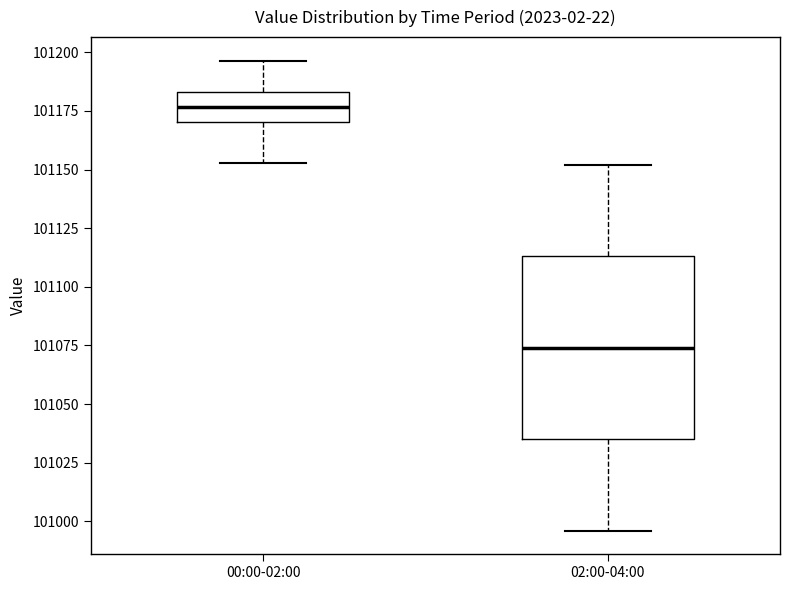

Reading left to right, transcribe this box plot: for each box, give where its median line is, the range the box spans, and where its two whiskers end, as read against the y-axis. The values are not printed on the chart, so give them approximately, as read against the axis.

00:00-02:00: median 101175, box 101170 to 101185, whiskers 101155 to 101195
02:00-04:00: median 101075, box 101035 to 101115, whiskers 100995 to 101150